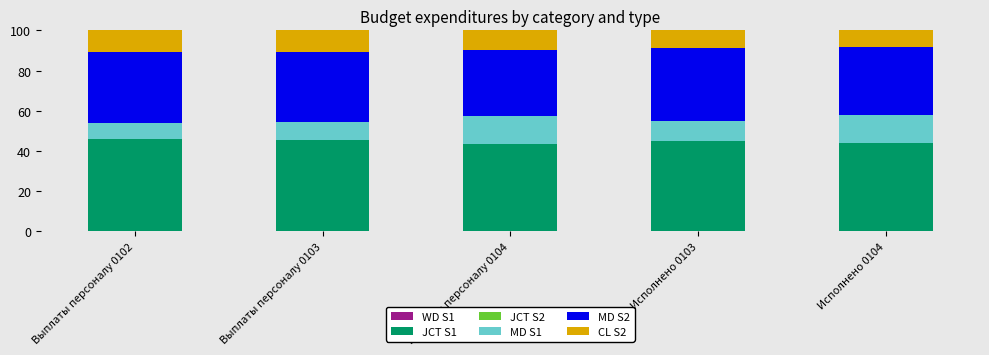

The JCT S1 series shows 45.5 at Выплаты персоналу 0103. True or false?

True